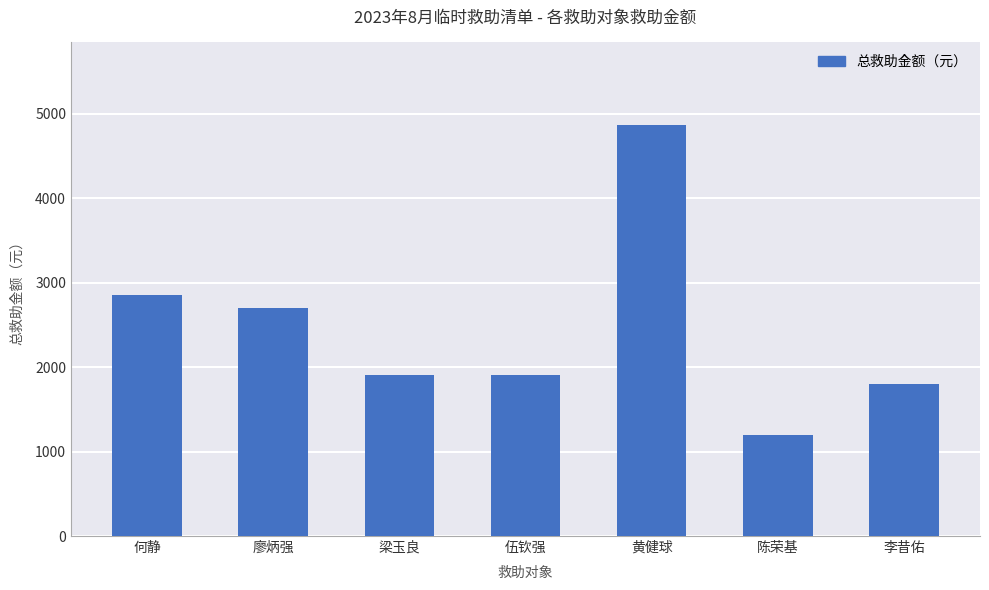

Approximately how many times larger is the value at 廖炳强 compared to 梁玉良?

1.4